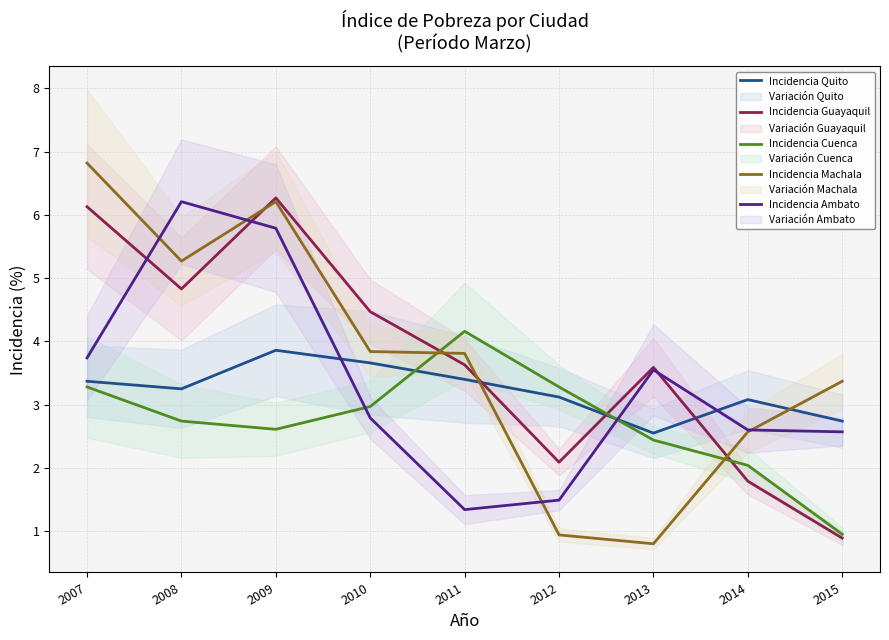

Which series changed the most between 2007 and 2014?

Incidencia Guayaquil